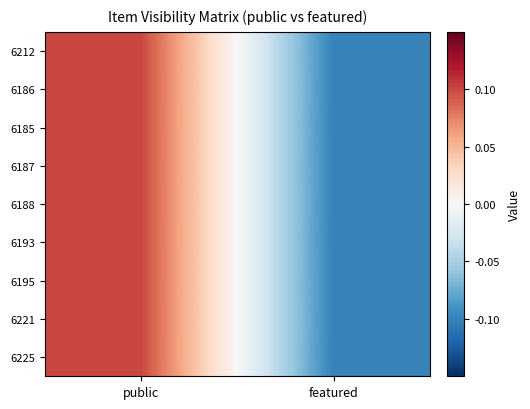

How many categories are shown in the chart?

2